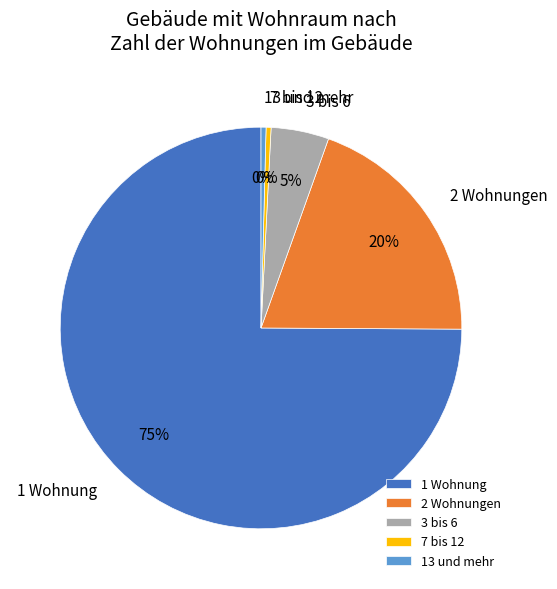

Is it true that 2 Wohnungen is 34% of the pie?

False